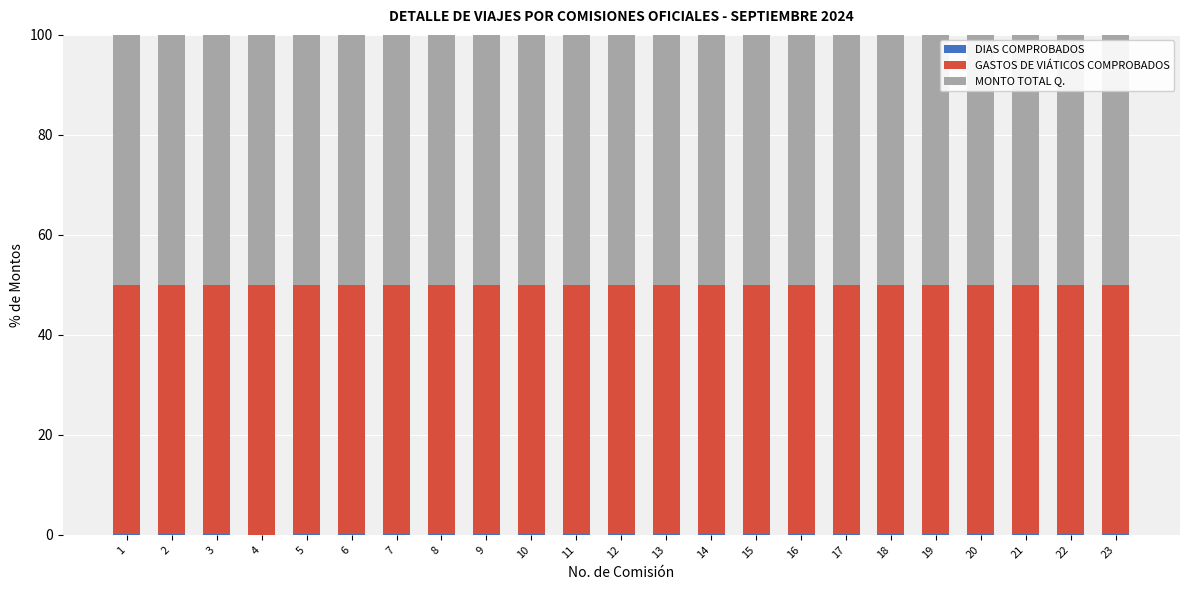

List the series in order of their peak value, highest first.

GASTOS DE VIÁTICOS COMPROBADOS, MONTO TOTAL Q., DIAS COMPROBADOS